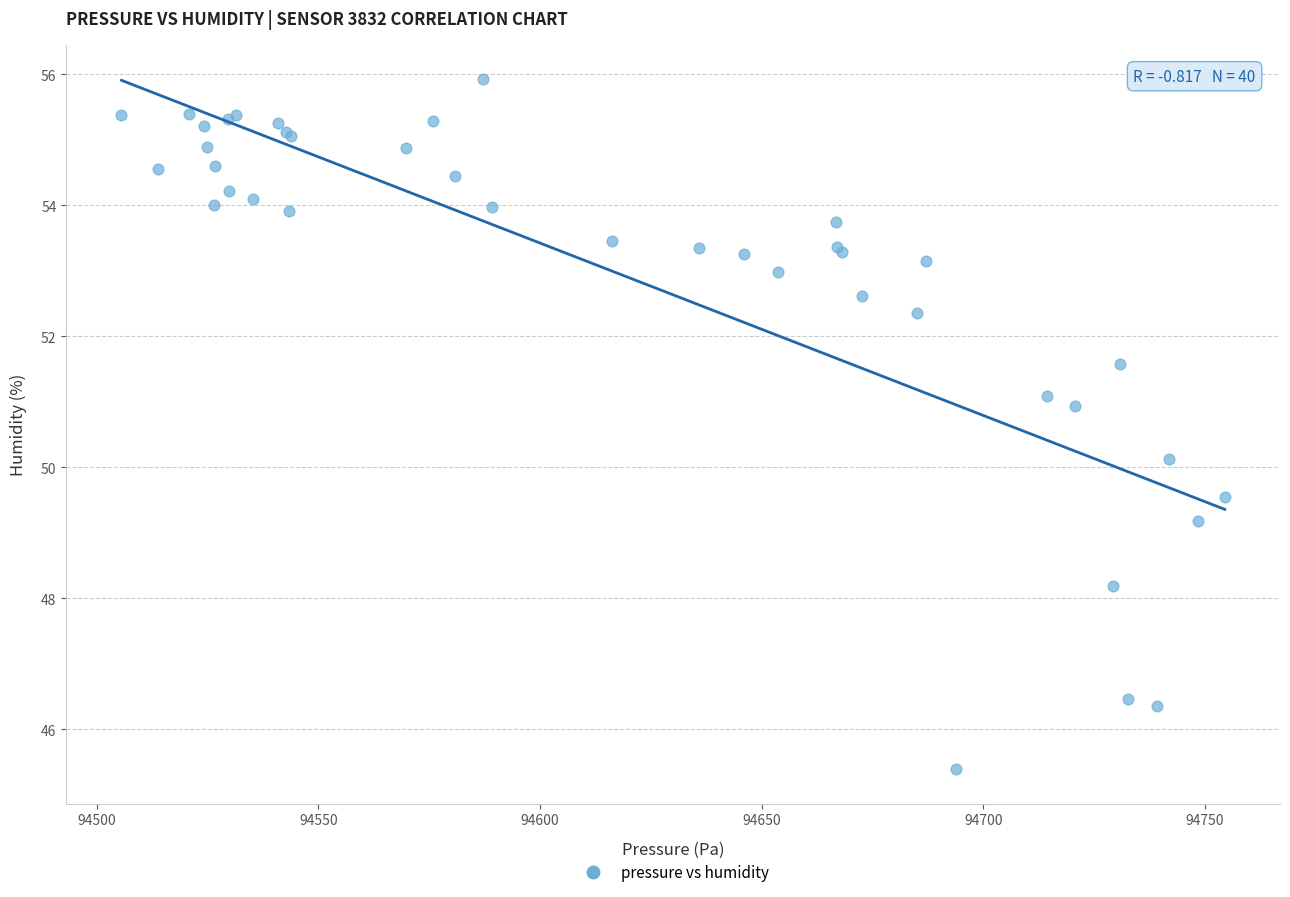

What Y value in the scatter plot is closest to 50?

50.1